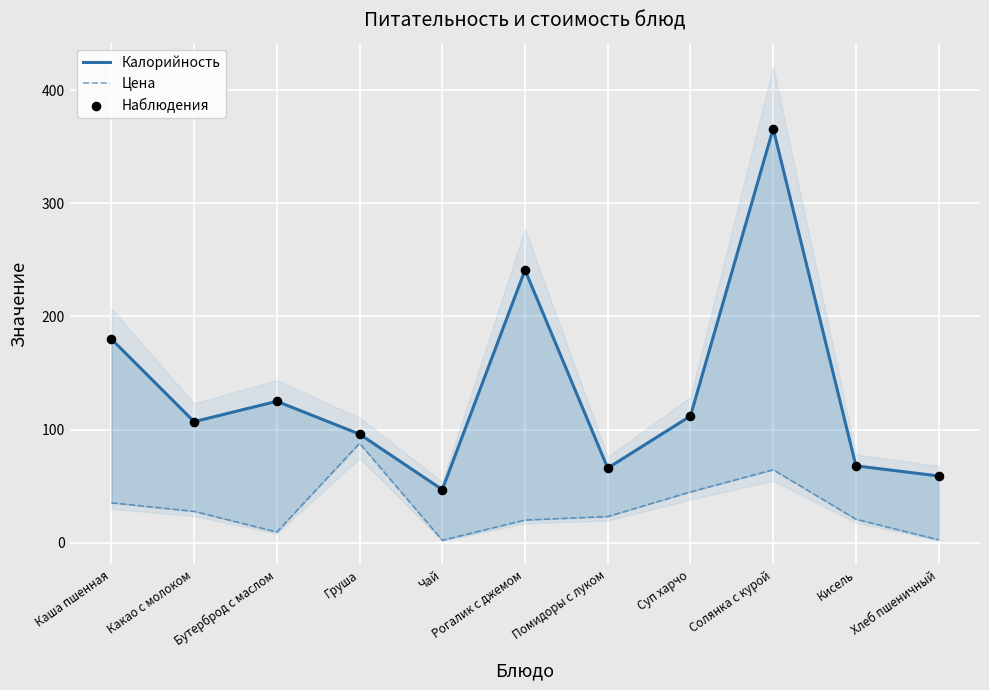

Which series has the largest Y range (max minus min)?

Калорийность